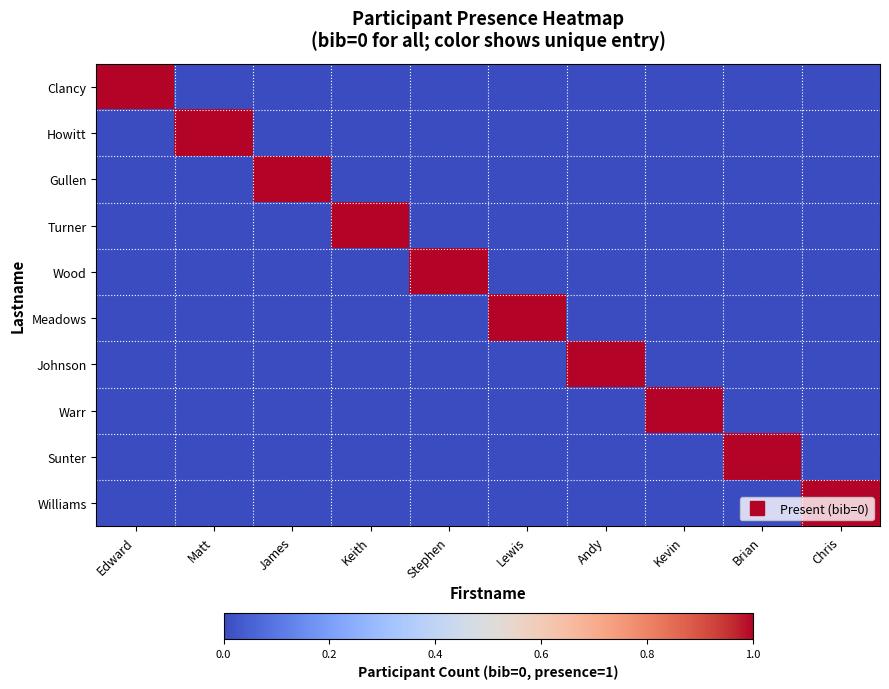

Which series has the largest range (max minus min)?

Clancy